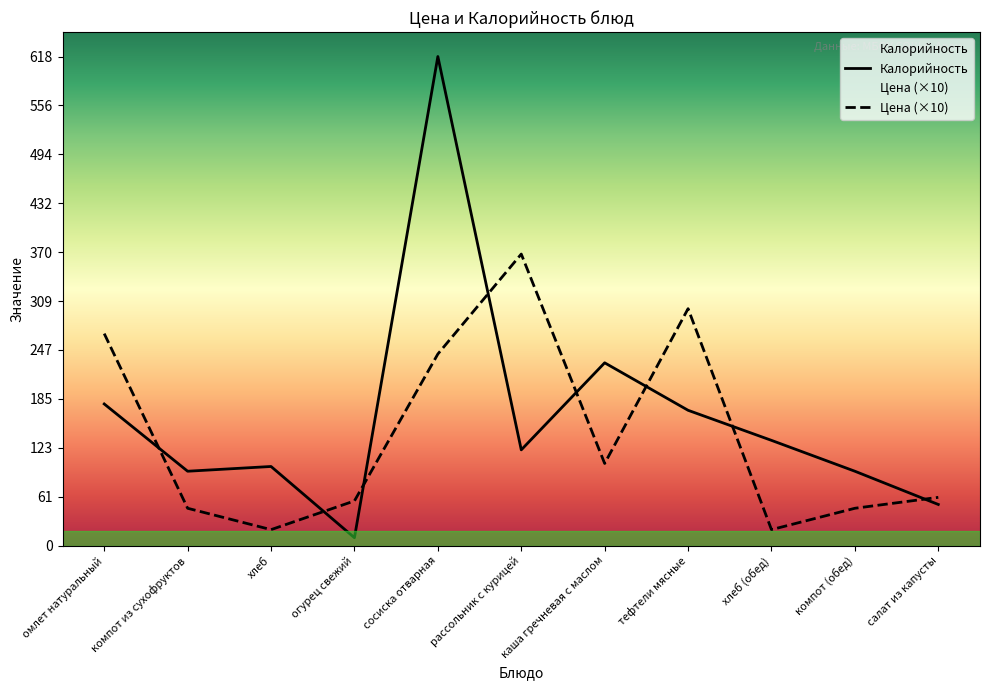

Between хлеб (обед) and каша гречневая с маслом, which is larger?

каша гречневая с маслом